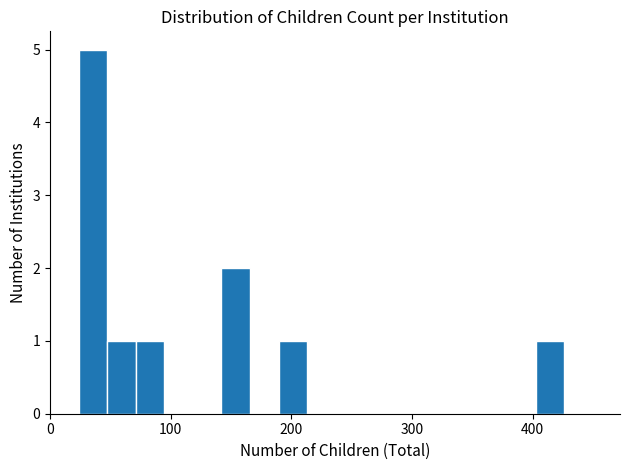

Around what value on the x-axis is the tallest bar? Give the approximate position of its centre, as read against the axis.

40